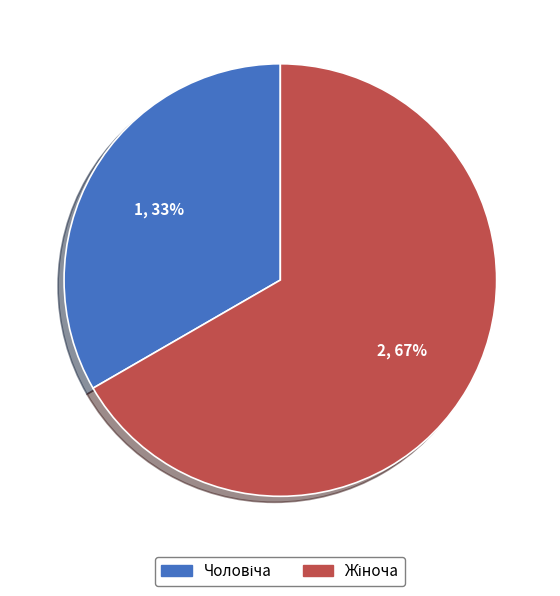

Is there any slice that represents more than half of the pie?

Yes